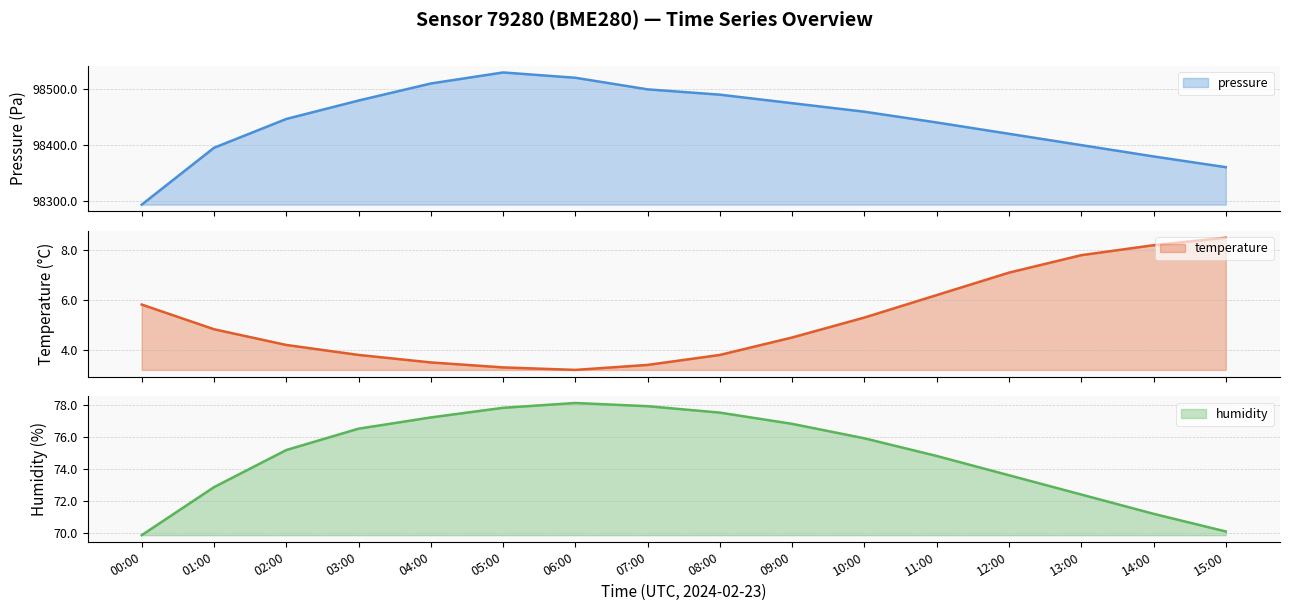

The value of pressure at 12:00 is 98420.5. True or false?

True